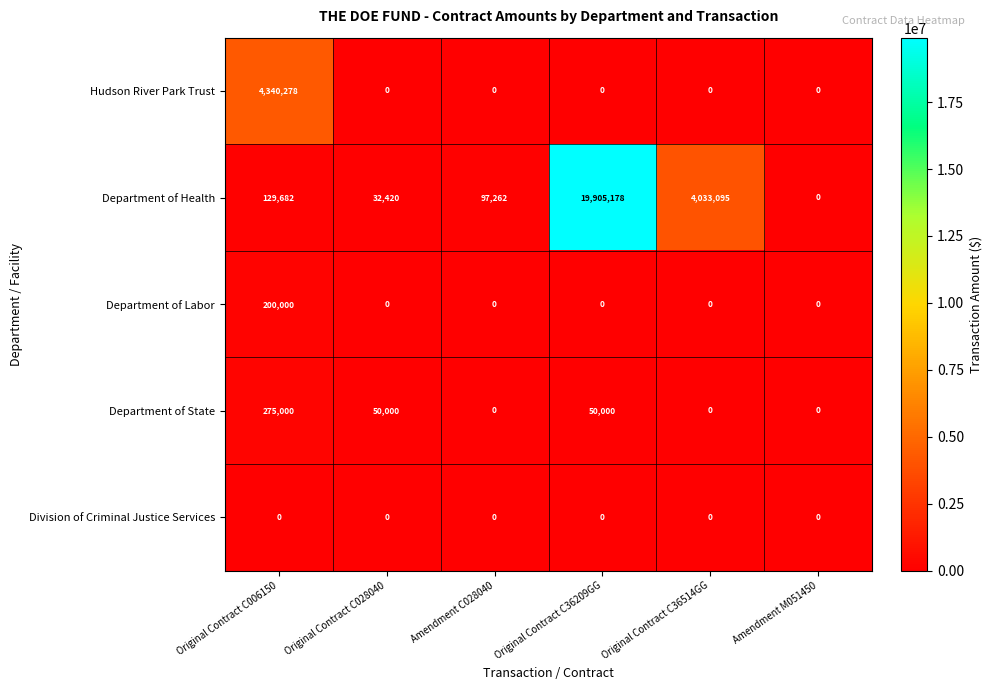

How many data points does each series have?

6